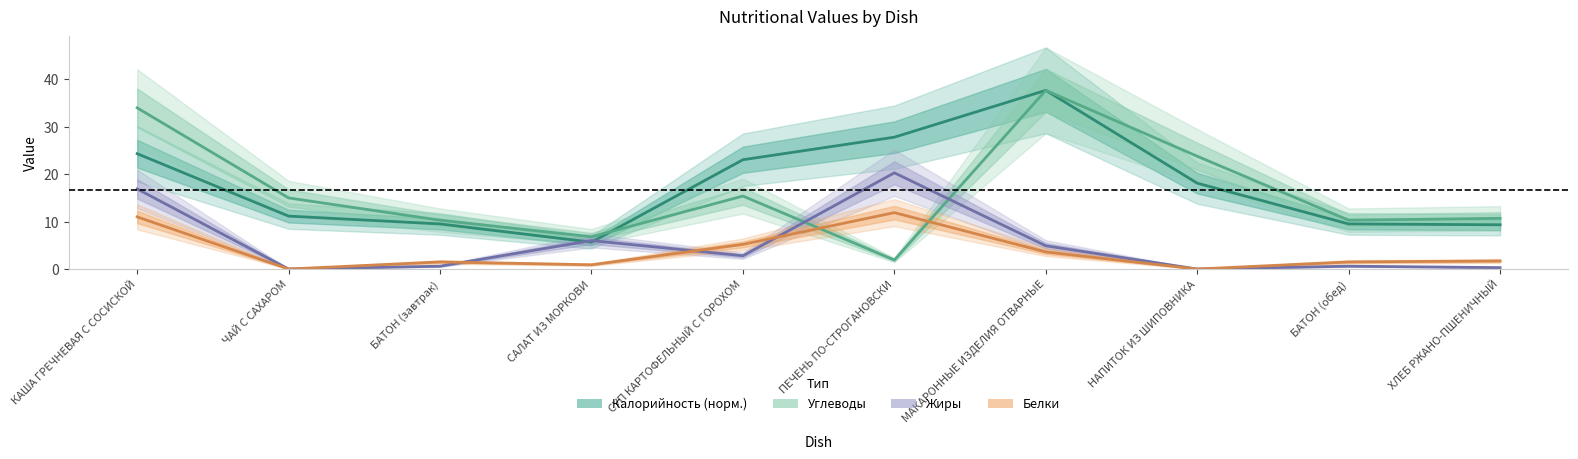

At how many categories does at least one series exceed 28?

2